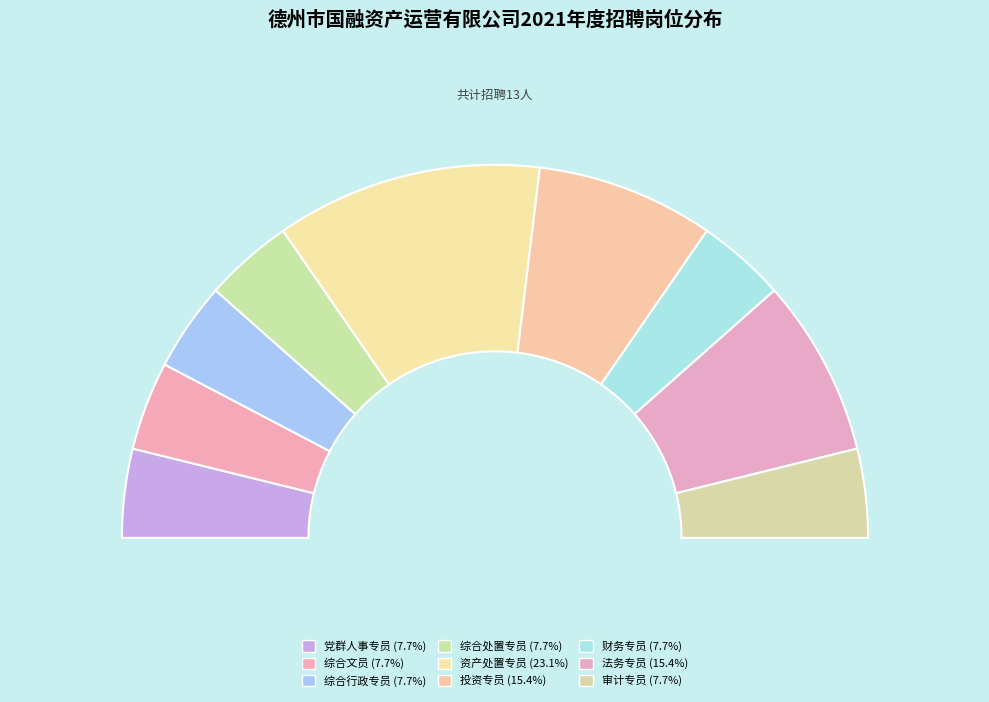

Count the number of slices in the pie.

9